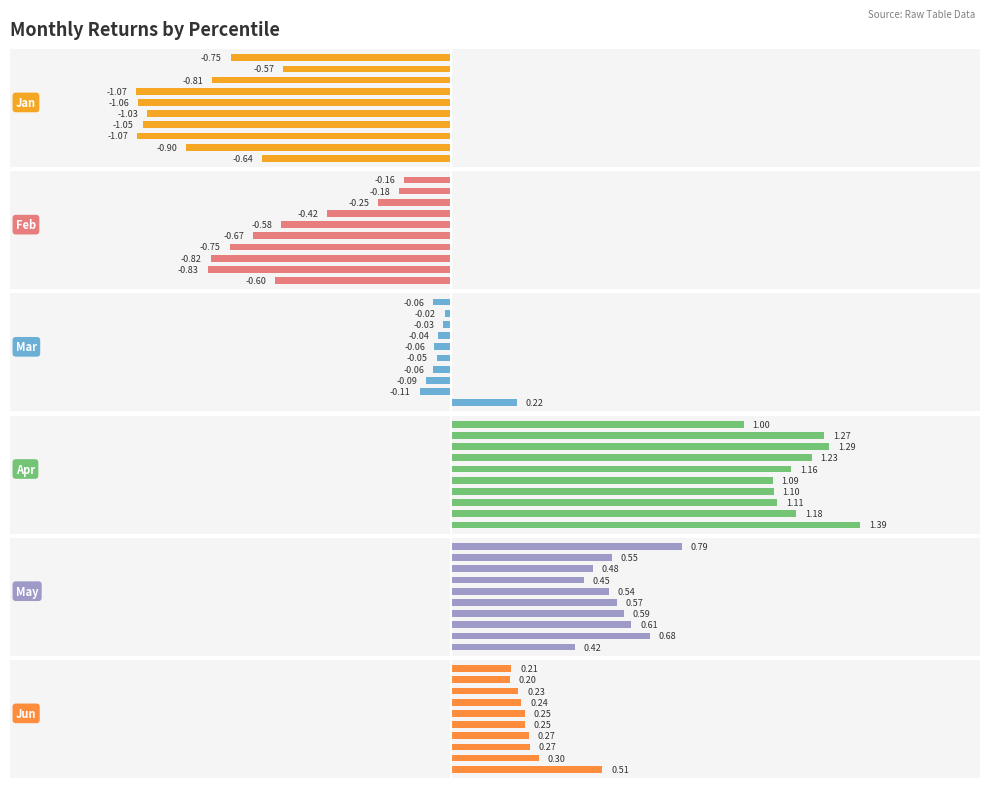

Which series has the largest range (max minus min)?

Feb